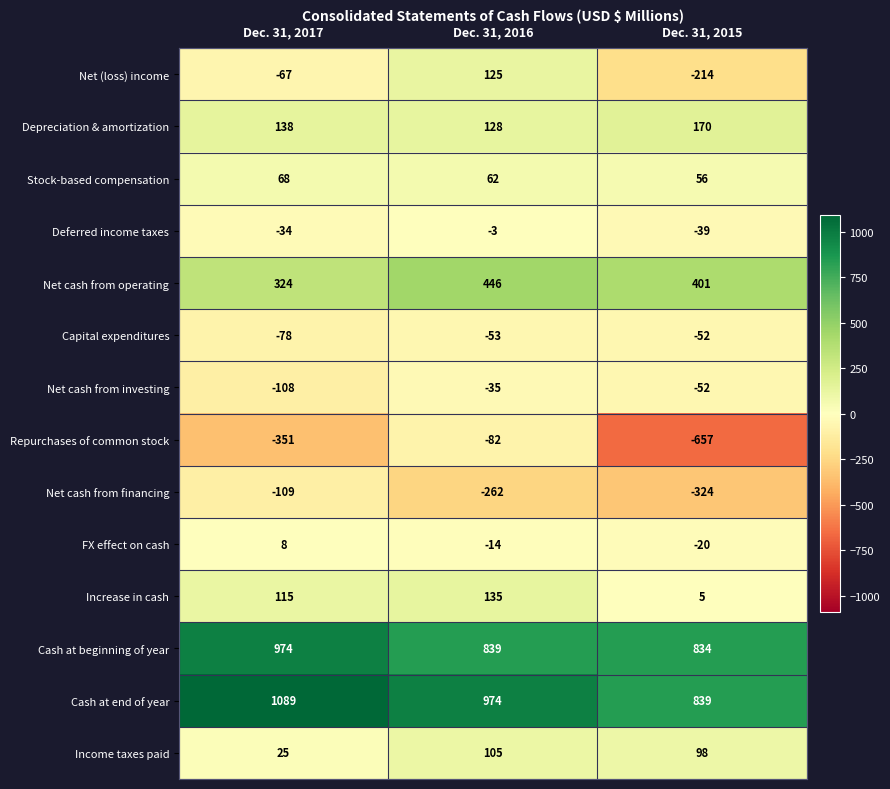

At which category does the chart reach its peak across all series?

Dec. 31, 2017